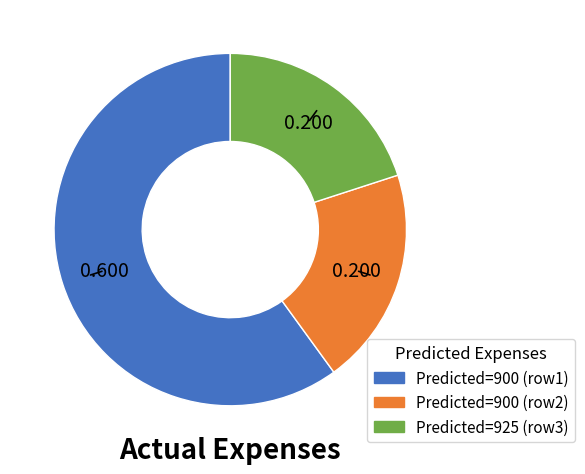

Is there a majority slice in this chart?

Yes